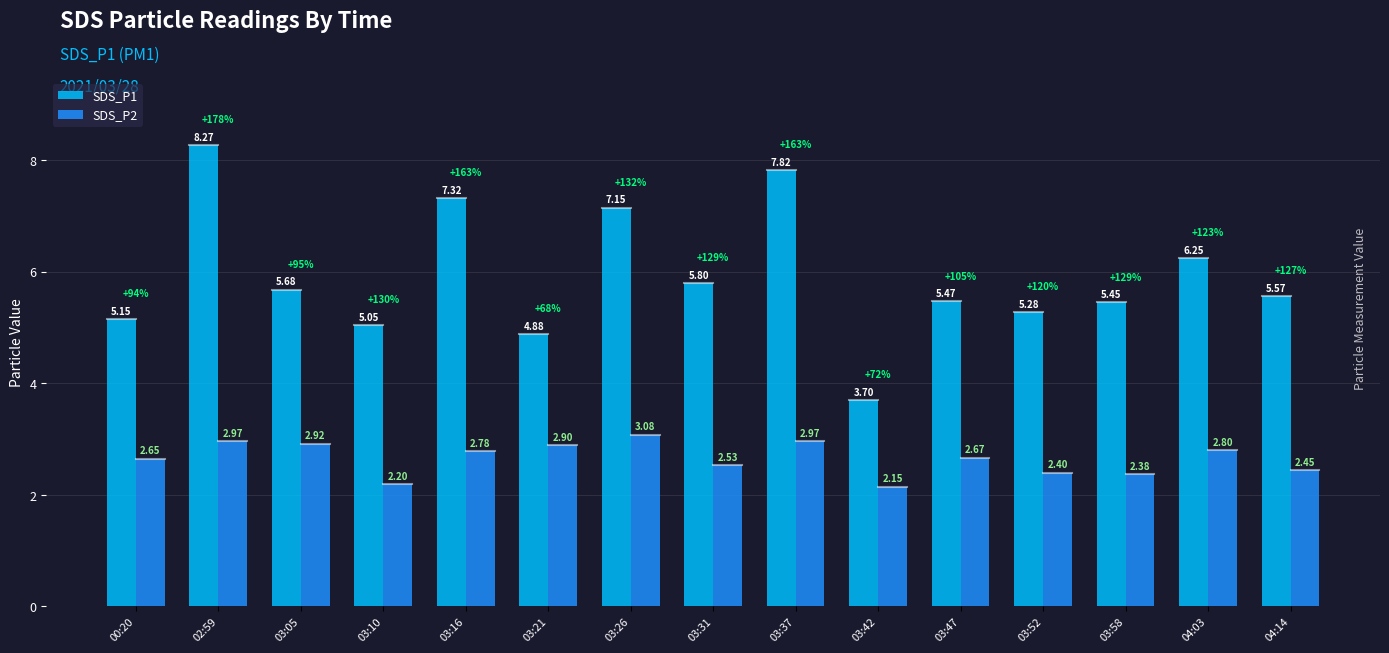

What is the label of the 1st bar from the right?

04:14